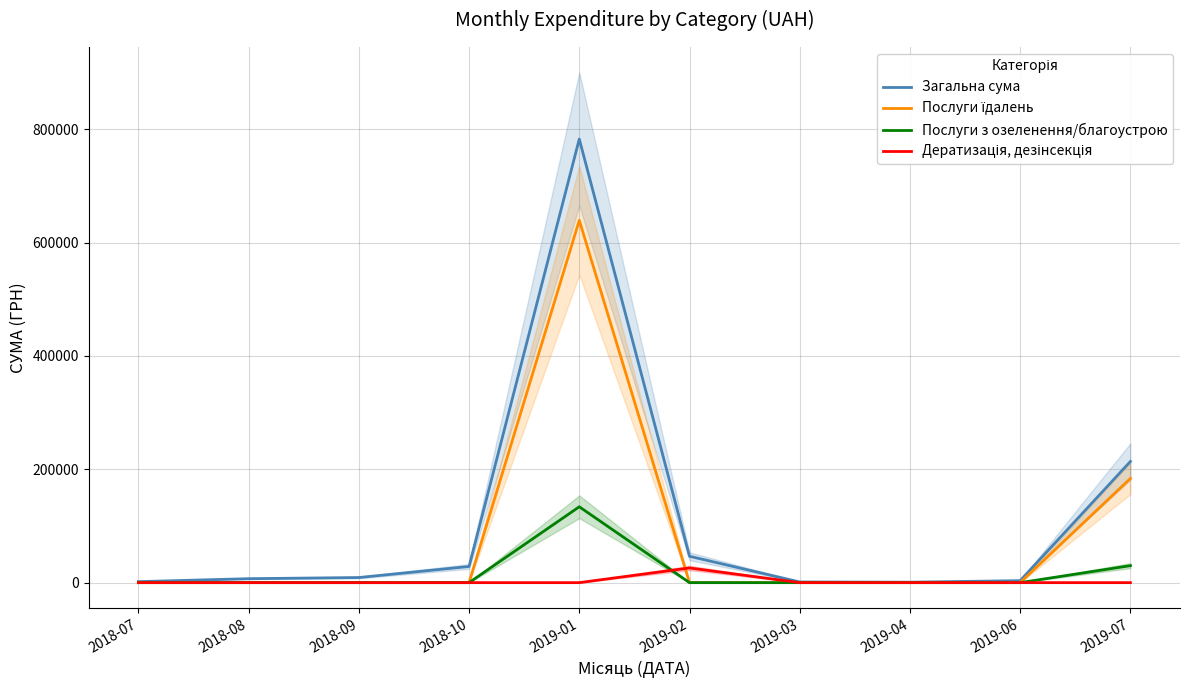

List the labels in order of Послуги з озеленення/благоустрою value, smallest first.

2018-07, 2018-08, 2018-09, 2018-10, 2019-02, 2019-03, 2019-04, 2019-06, 2019-07, 2019-01